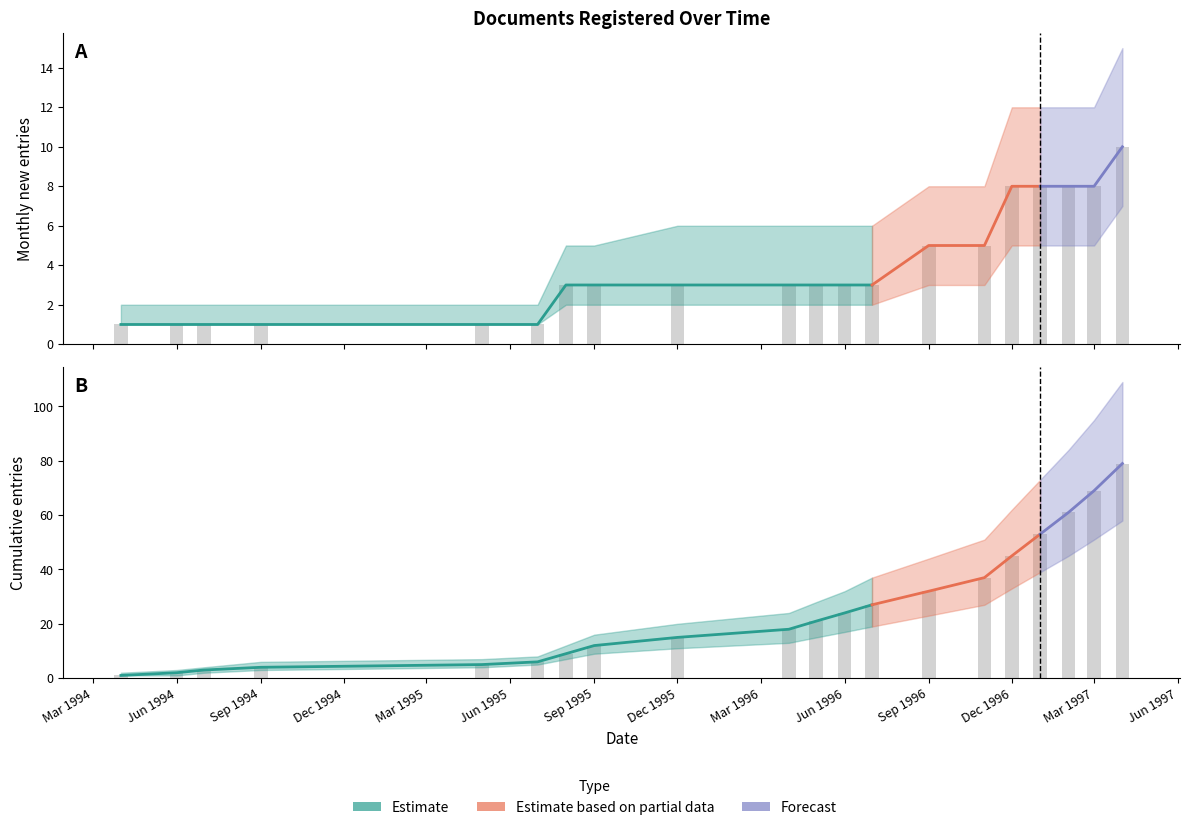

At how many categories does at least one series exceed 39?

7